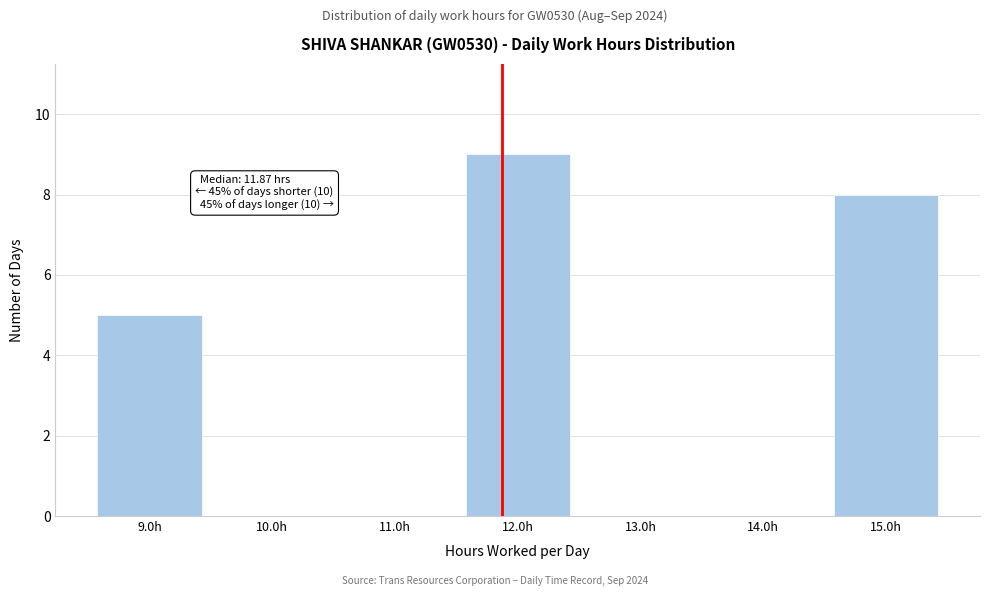

Which range on the x-axis has the tallest bar?

11.5 to 12.5